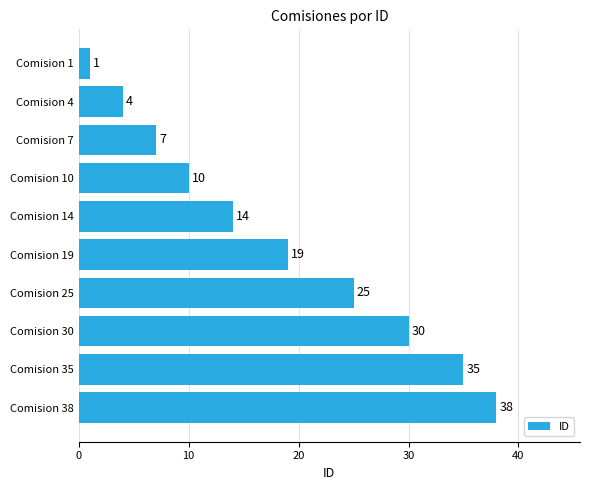

Is it true that the value at Comision 25 is 17?

False